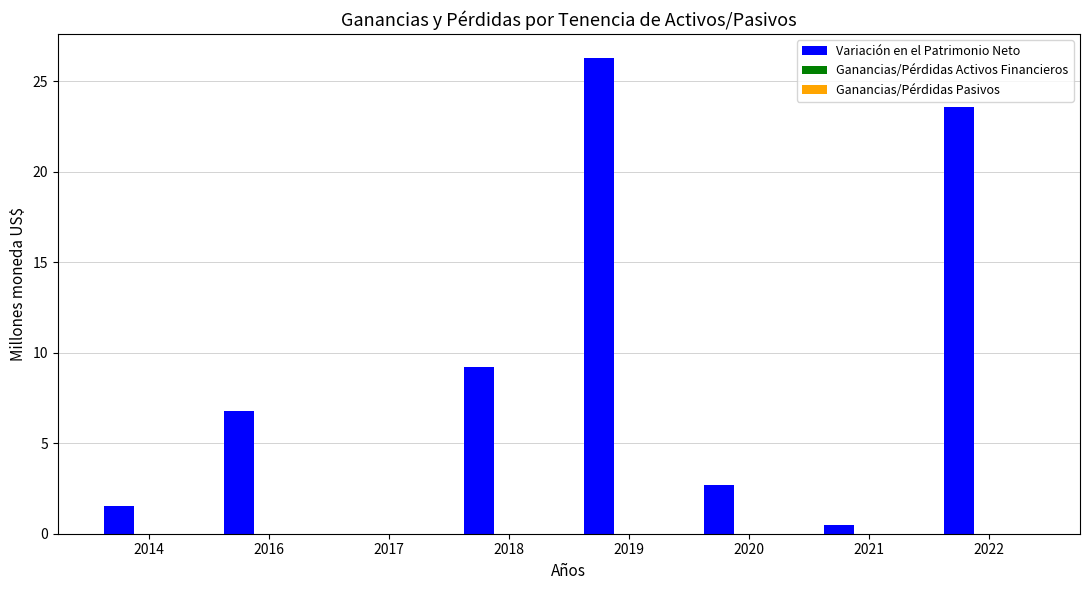

Reading right to left, extract all data points from this chart.

2022=23.6	2021=0.5	2020=2.7	2019=26.3	2018=9.2	2017=0.0	2016=6.8	2014=1.6